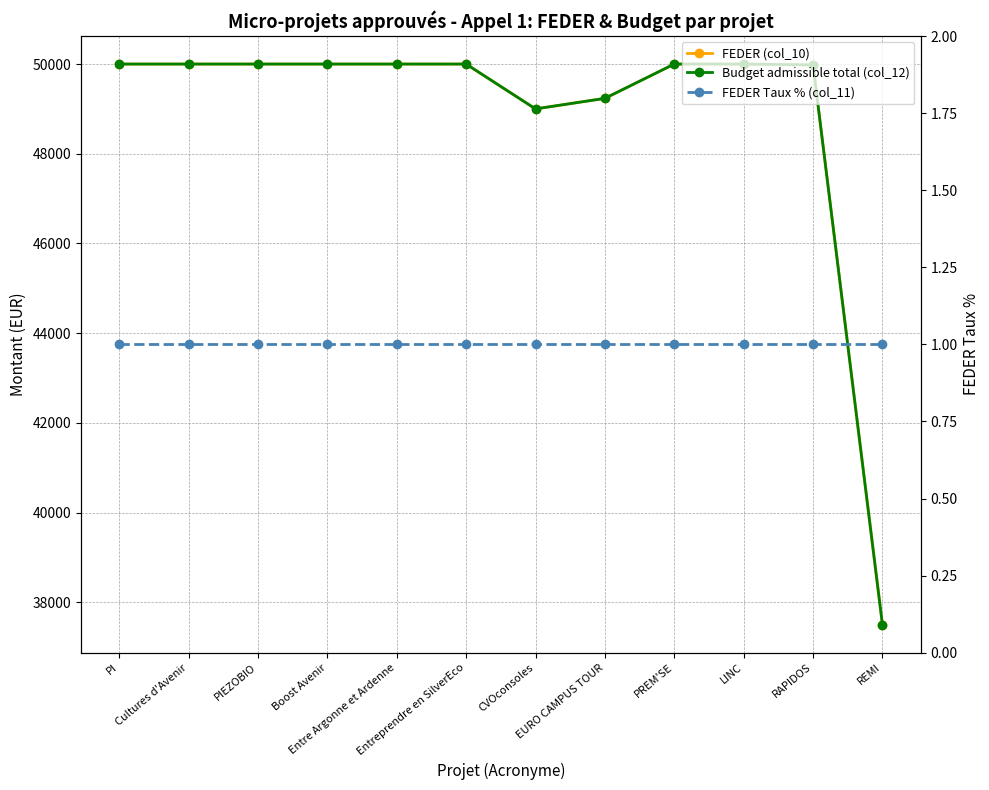

What are all the series names shown in the legend?

FEDER (col_10), Budget admissible total (col_12), FEDER Taux % (col_11)